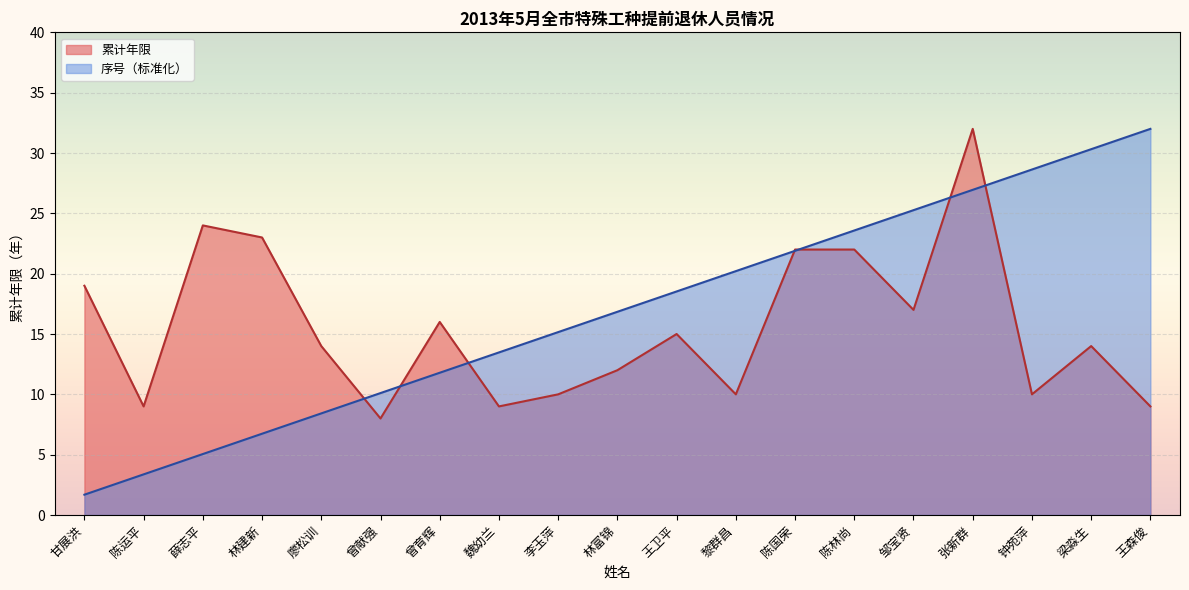

What are all the series names shown in the legend?

累计年限, 序号（标准化）